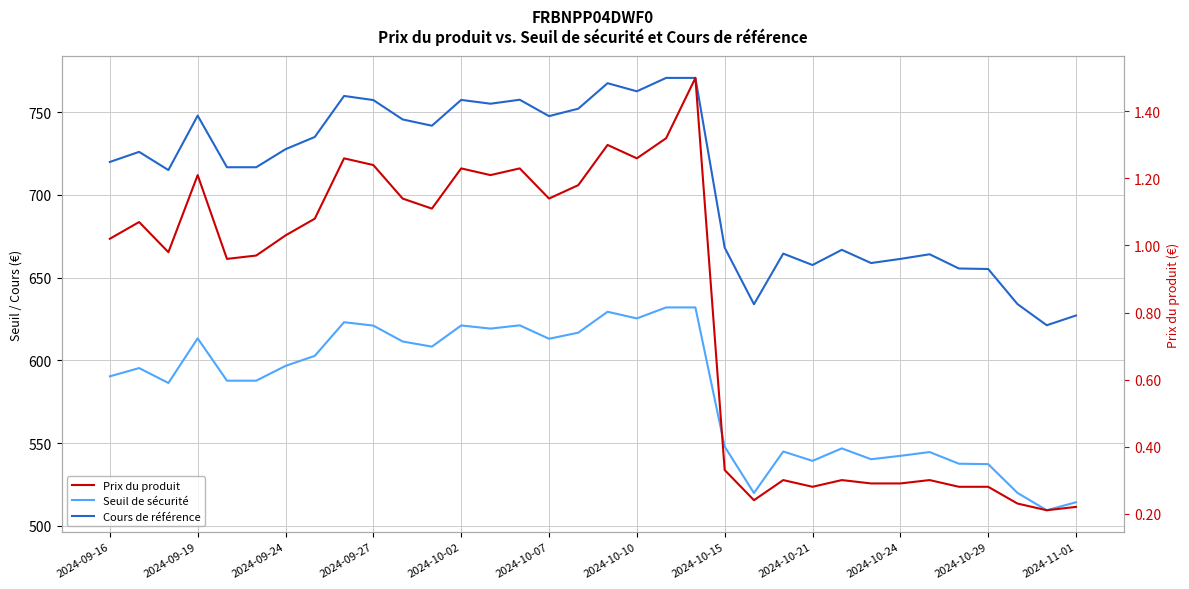

True or false: Cours de référence and Prix du produit intersect in this chart.

False